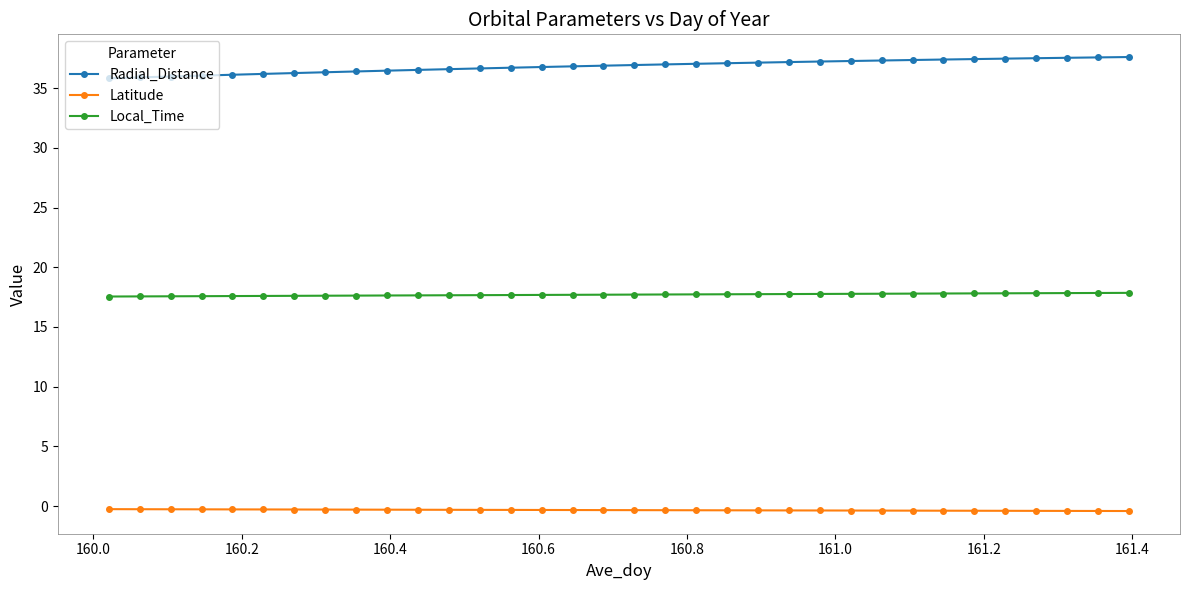

What is the sum of all Local_Time values?

602.0